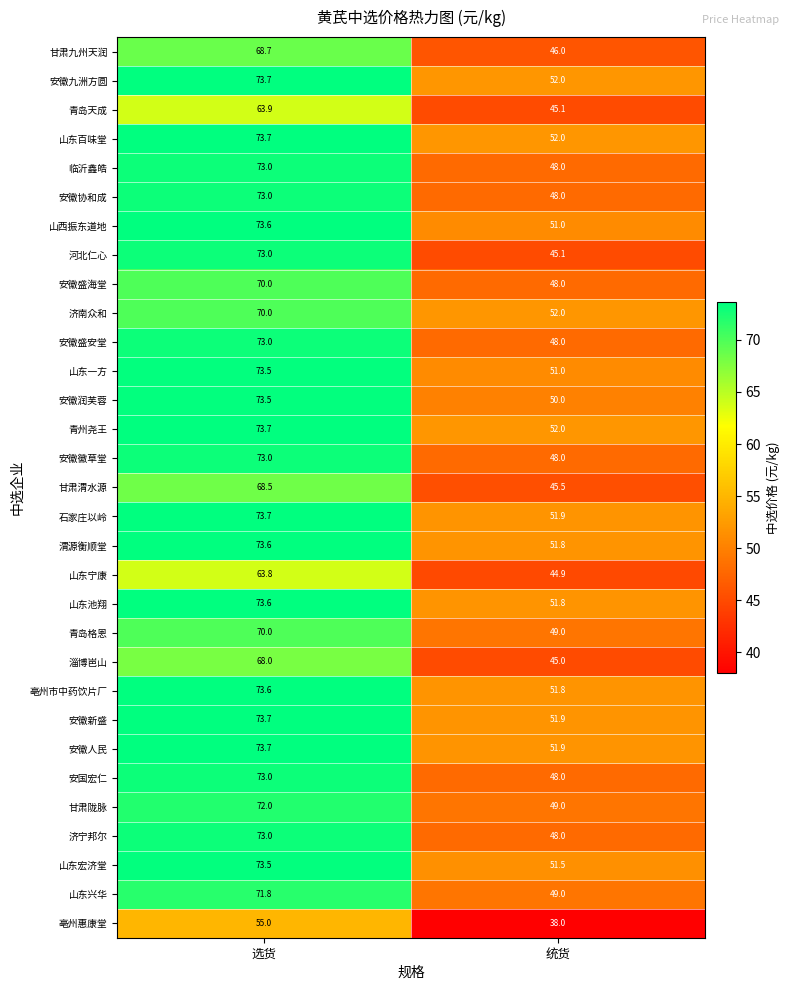

What is the approximate value of 甘肃陇脉 at 选货?

72.0